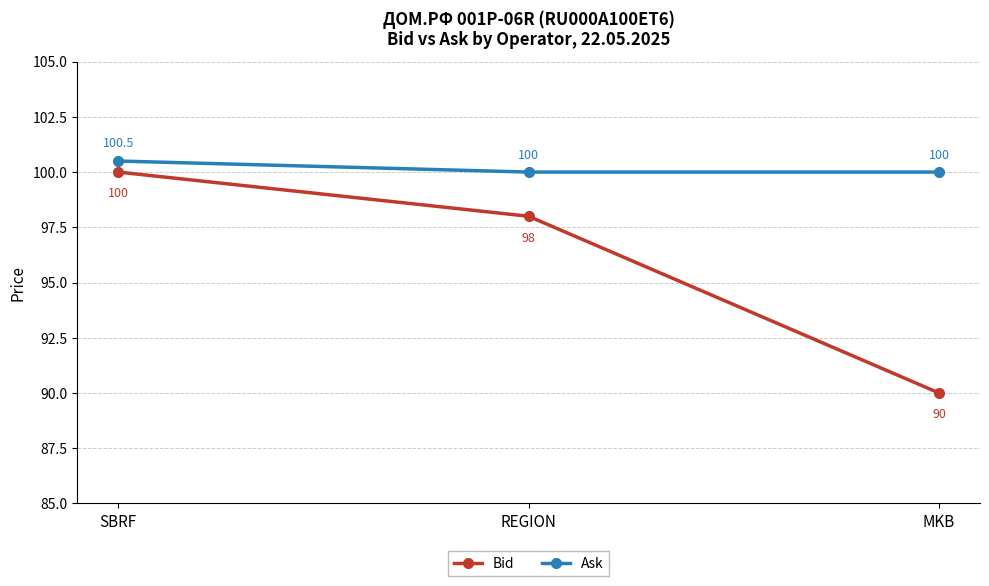

What are all the series names shown in the legend?

Bid, Ask